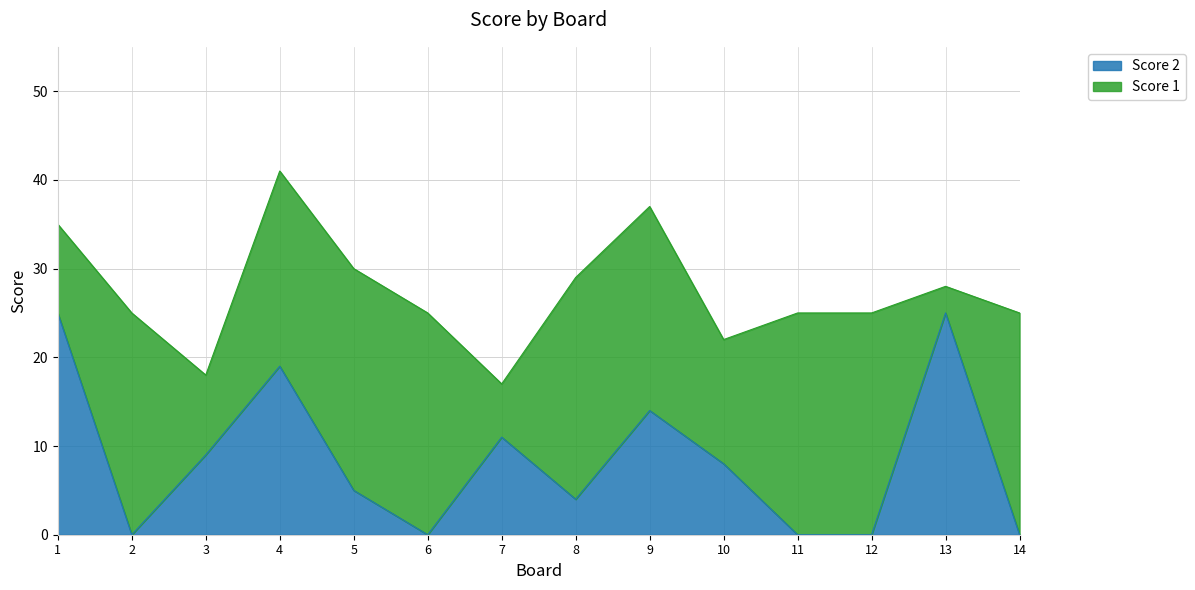

Reading right to left, transcribe all the data shown in this chart.

0	25	0	0	8	14	4	11	0	5	19	9	0	25